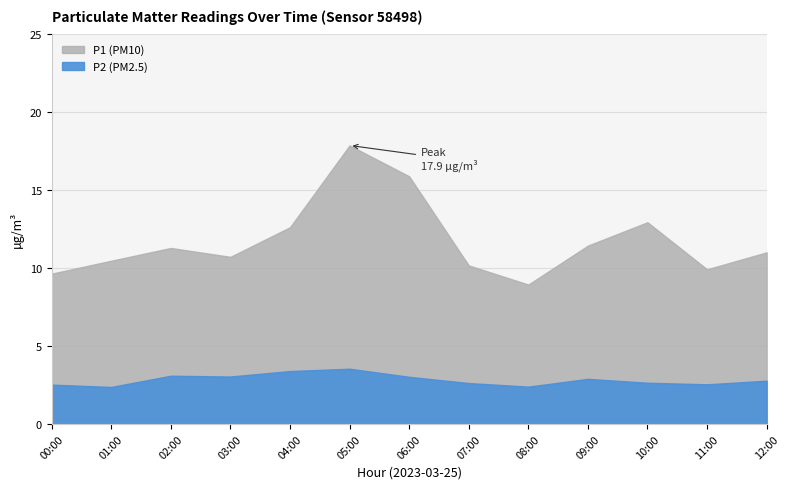

Between 10:00 and 02:00, which is larger?

10:00